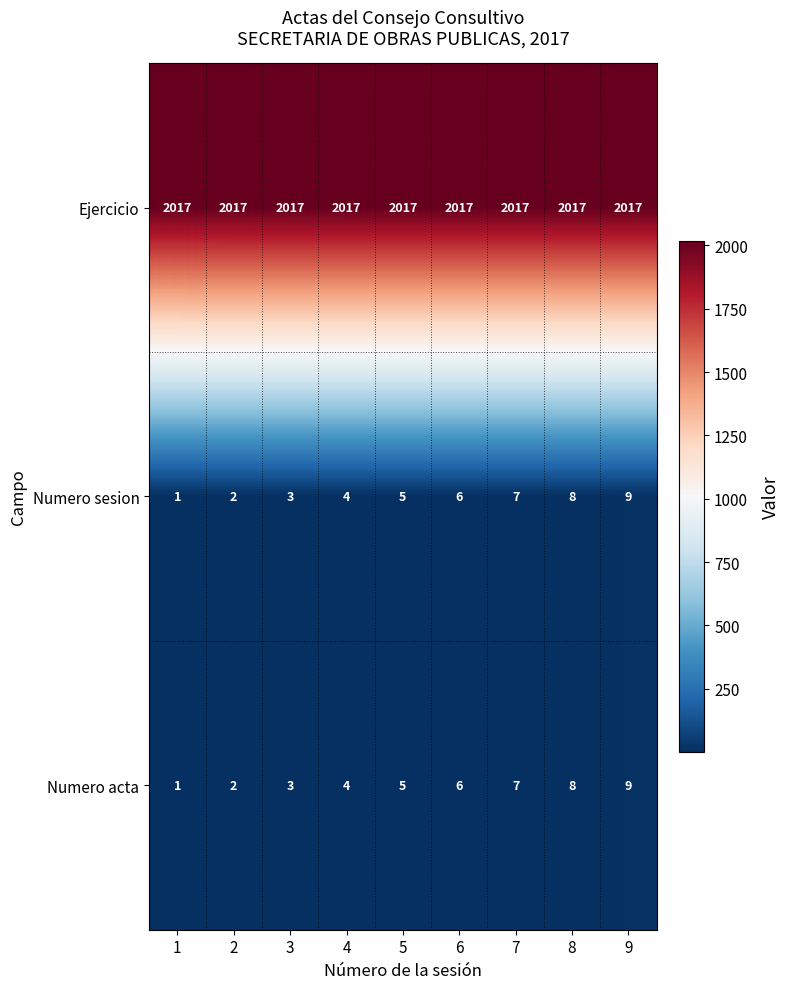

How many distinct data groups are displayed?

3